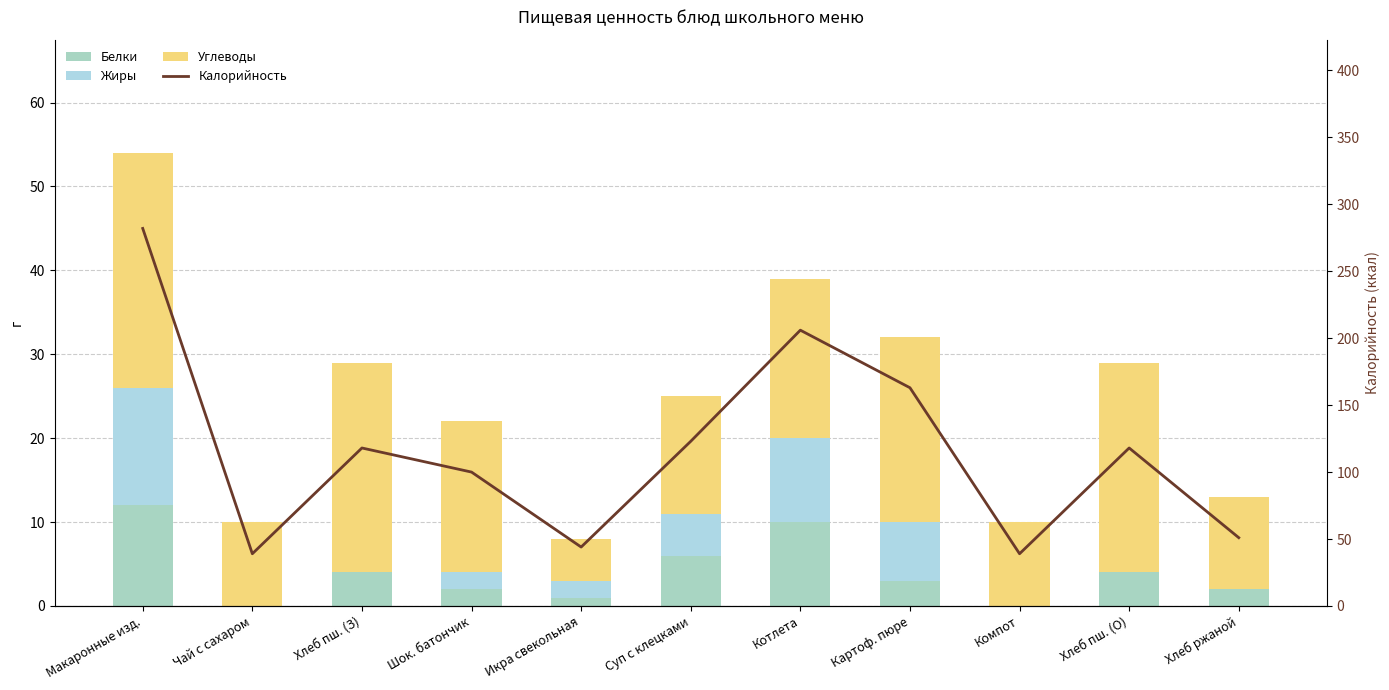

At Хлеб пш. (З), list the series in order from largest to smallest.

Калорийность, Углеводы, Белки, Жиры